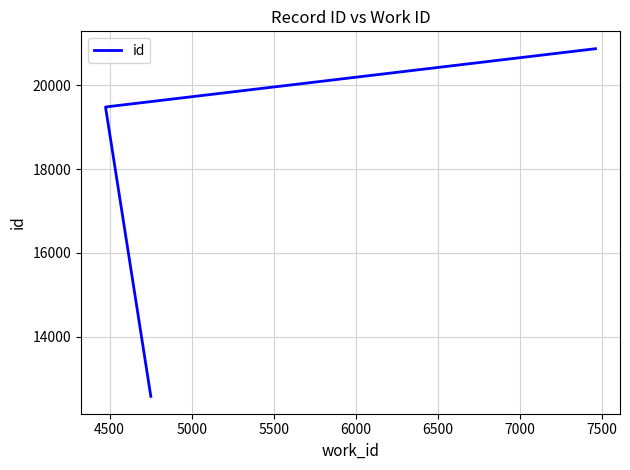

How many lines are shown in the chart?

1